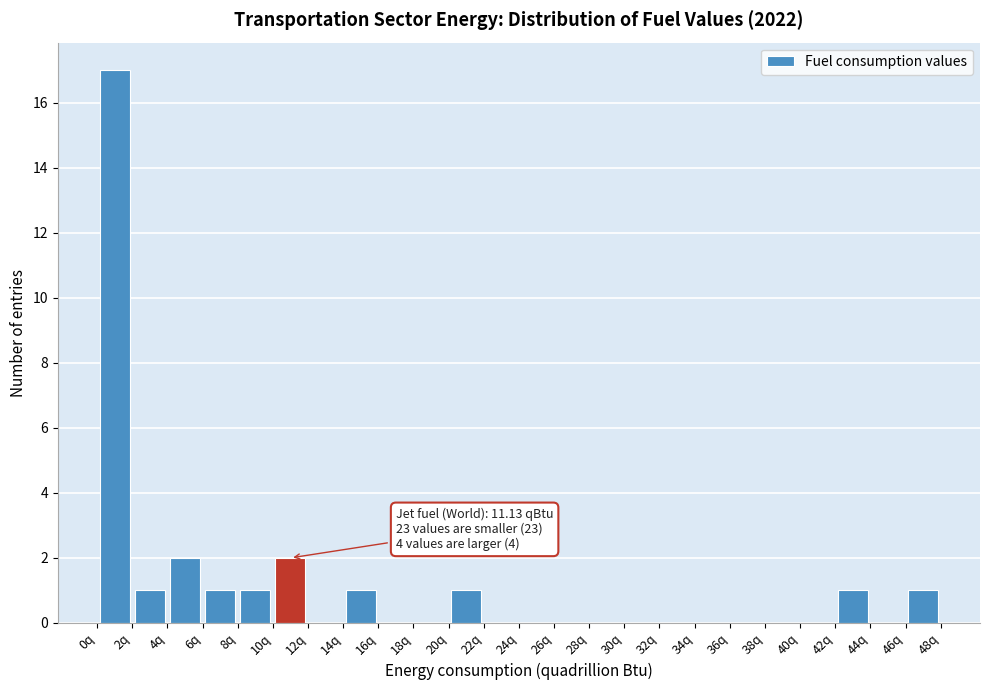

Which range on the x-axis has the tallest bar?

0 to 2